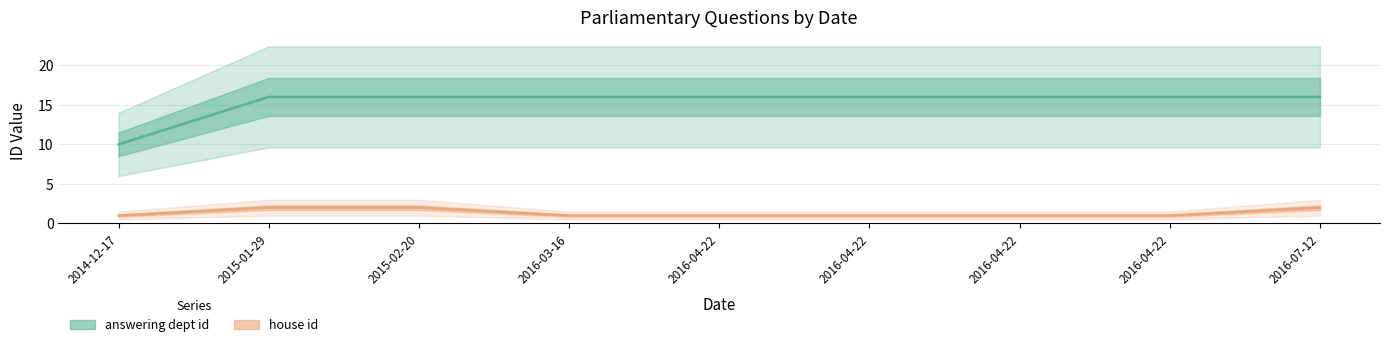

True or false: answering dept id and house id cross at least once.

False